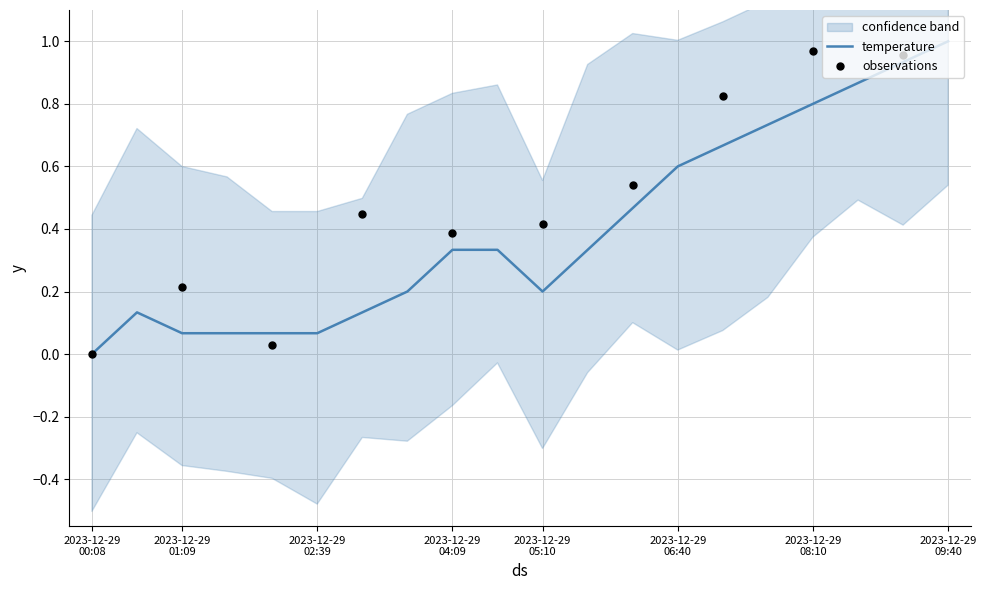

Which has a higher value, 09:10 or 06:10?

09:10